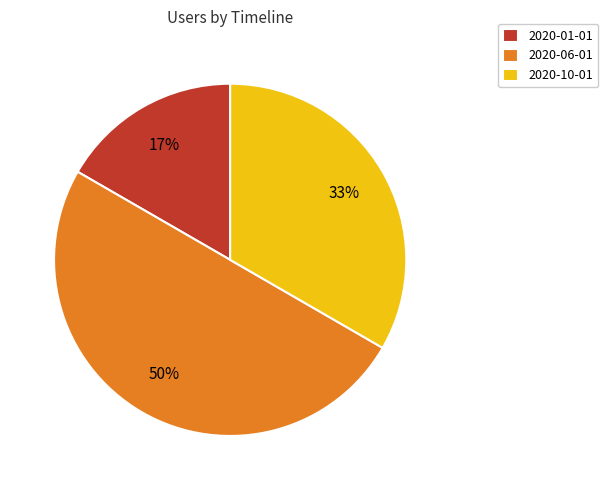

Is it true that 2020-06-01 is 42% of the pie?

False